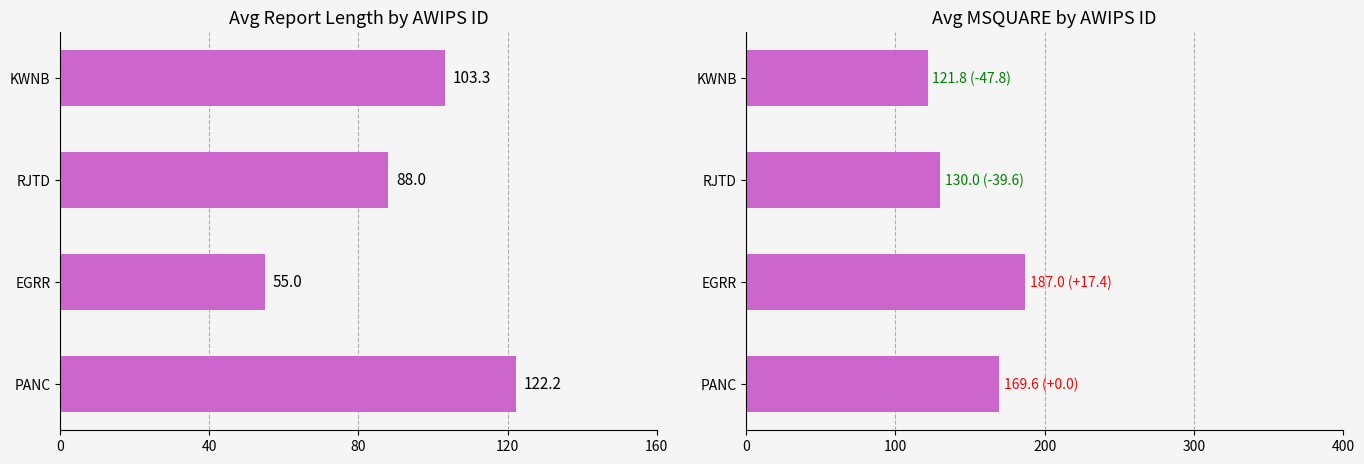

How many bars are there in total?

8